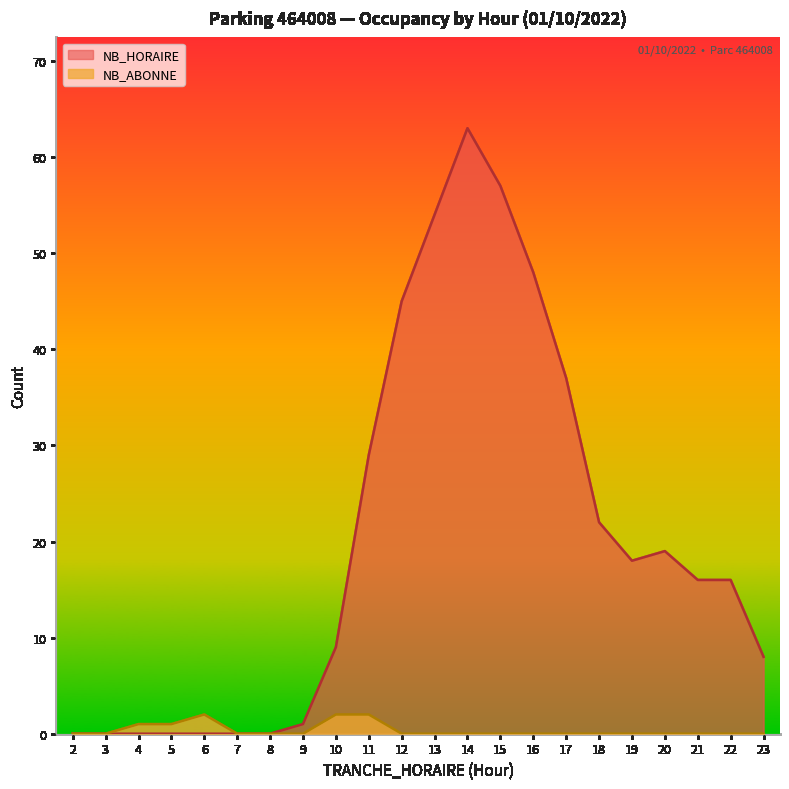

True or false: NB_ABONNE and NB_HORAIRE cross at least once.

False